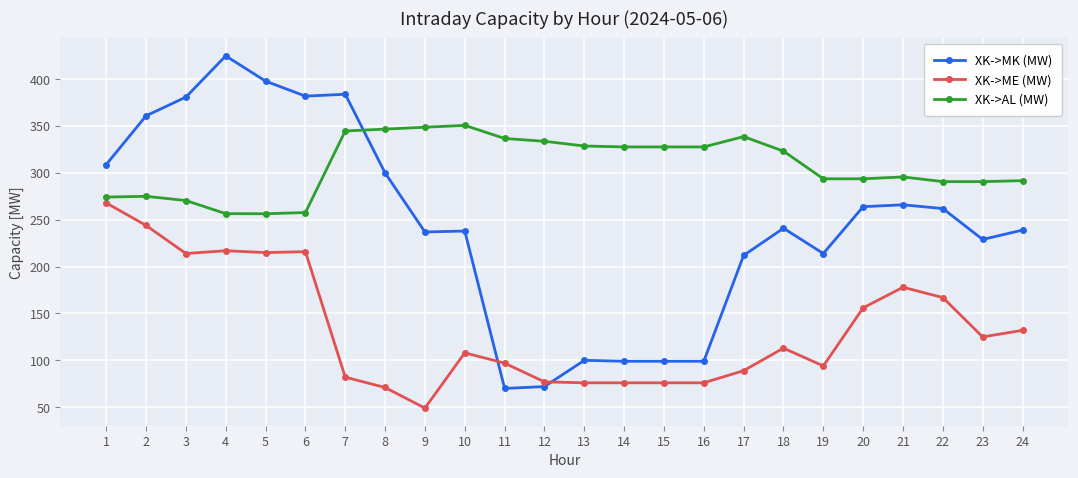

Which series changed the most between 13 and 18?

XK->MK (MW)